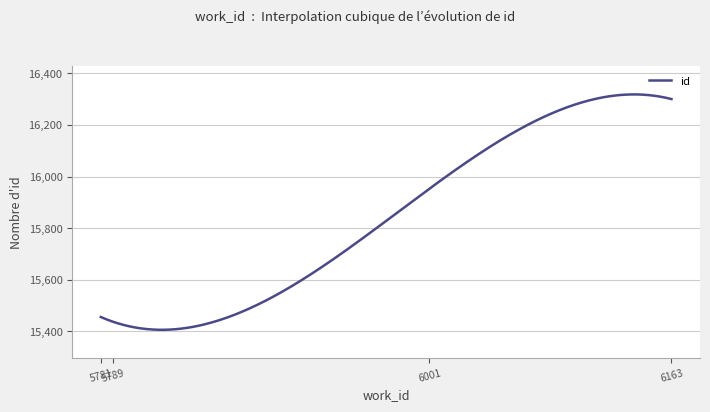

What is the greatest value displayed?

16318.0